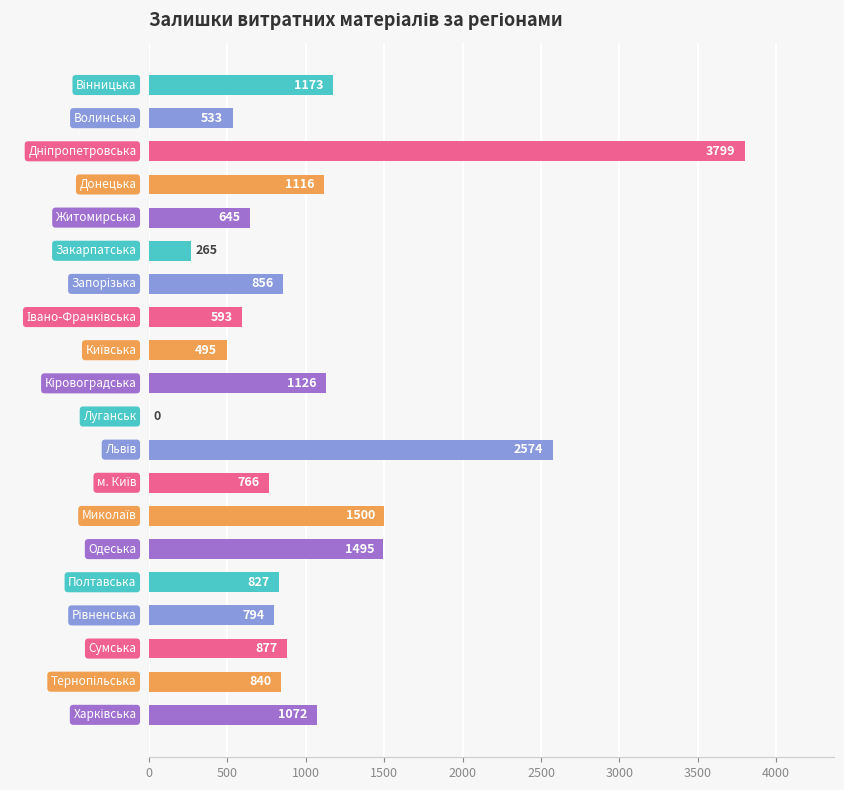

What is the greatest value displayed?

3799